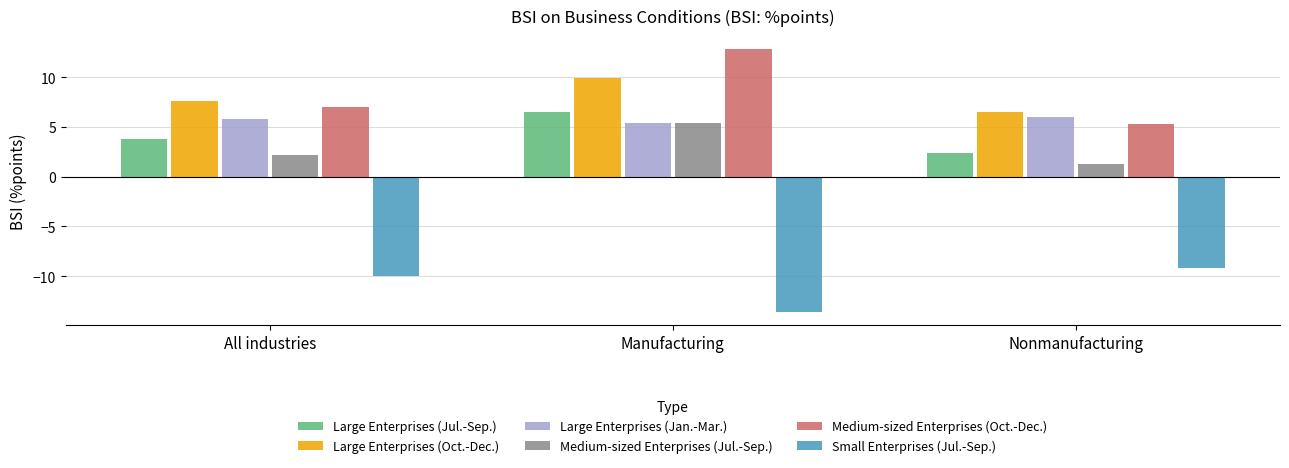

The value of Medium-sized Enterprises (Oct.-Dec.) at Manufacturing is 12.8. True or false?

True